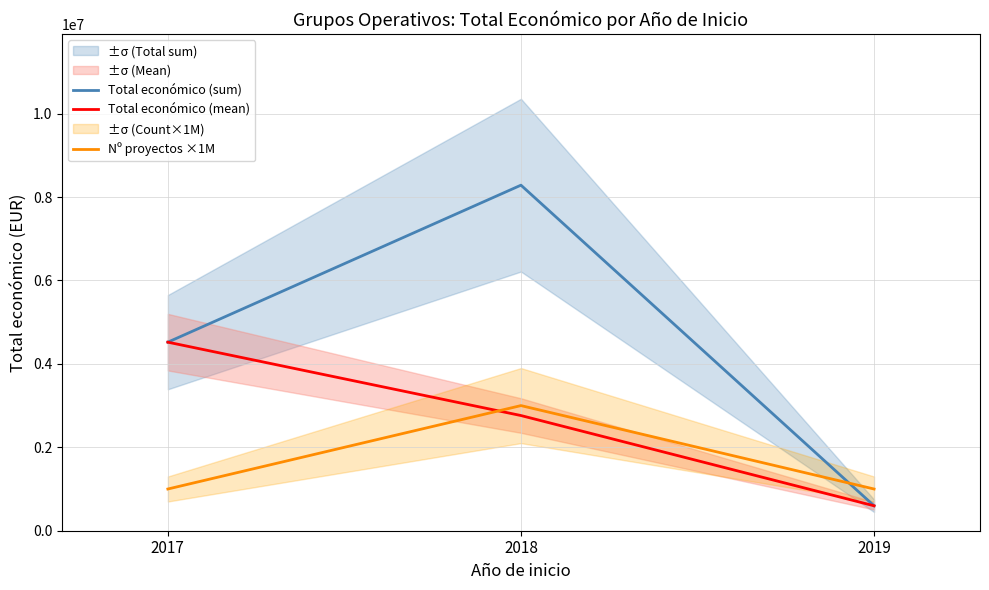

At 2018, list the series in order from largest to smallest.

Total económico (sum), Nº proyectos ×1M, Total económico (mean)